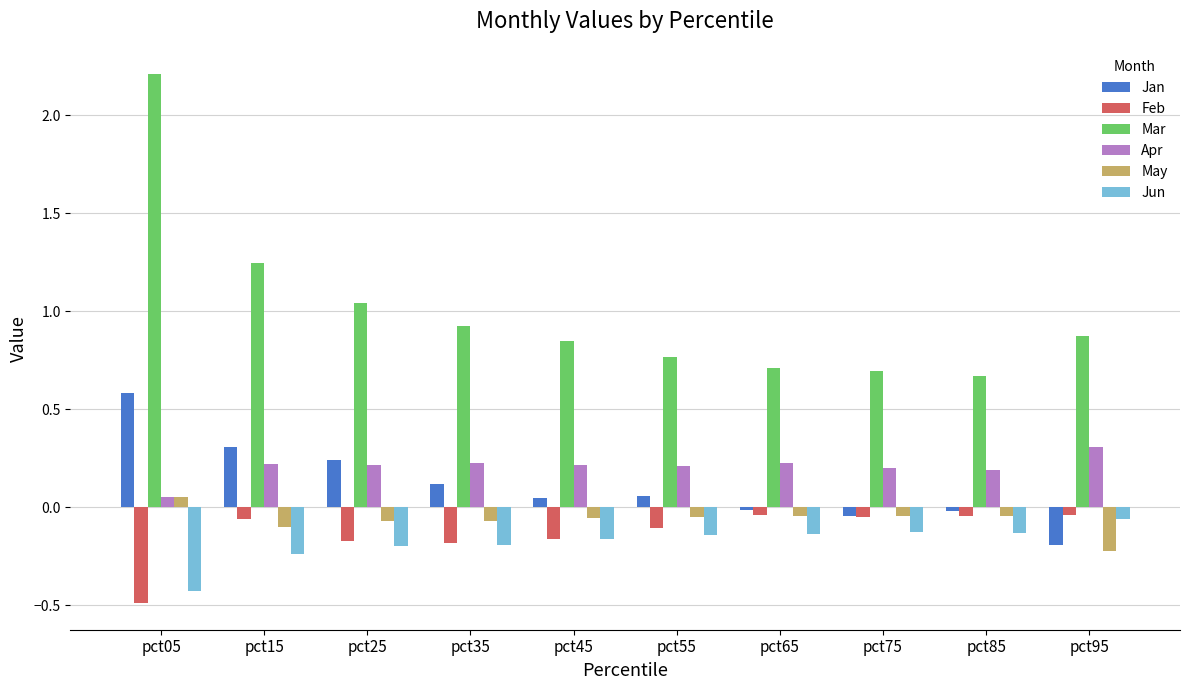

Is the value of Feb at pct75 greater than the value of Jun at pct05?

Yes